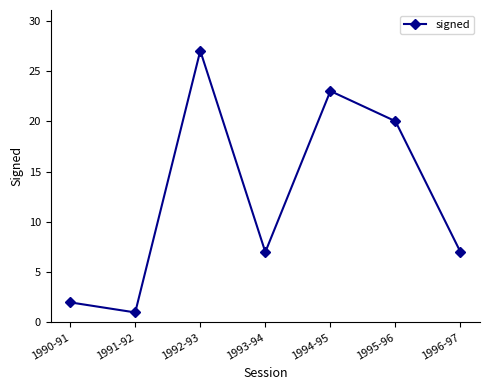

Between 1996-97 and 1992-93, which is larger?

1992-93